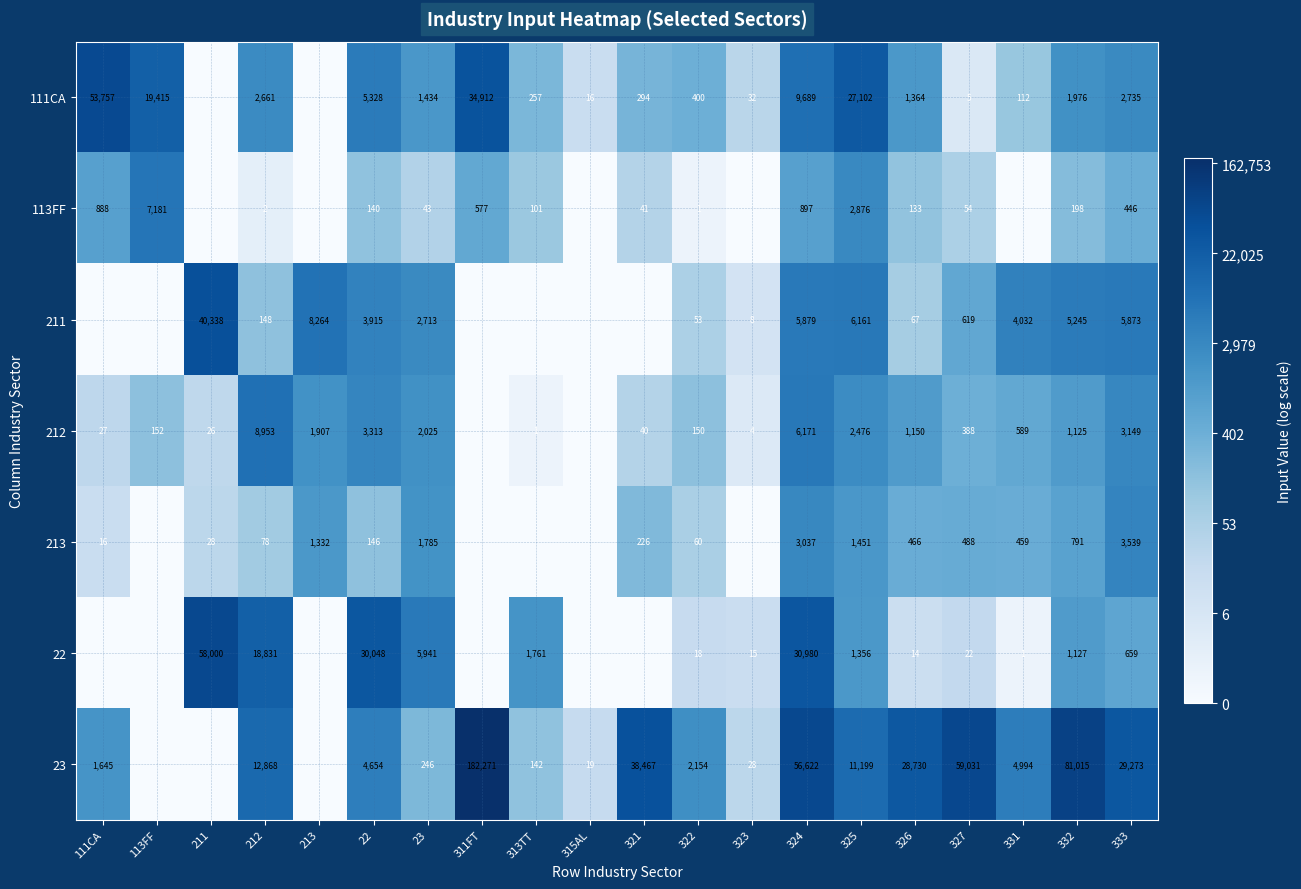

The 111CA series shows 87080 at 111CA. True or false?

False